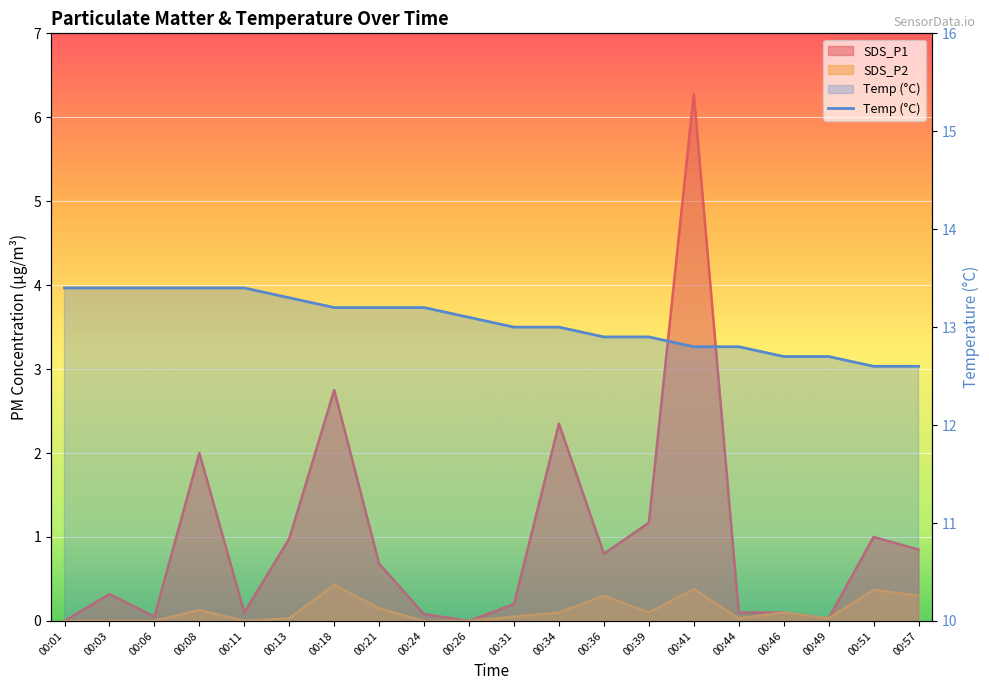

What is the sum of all values?

261.0